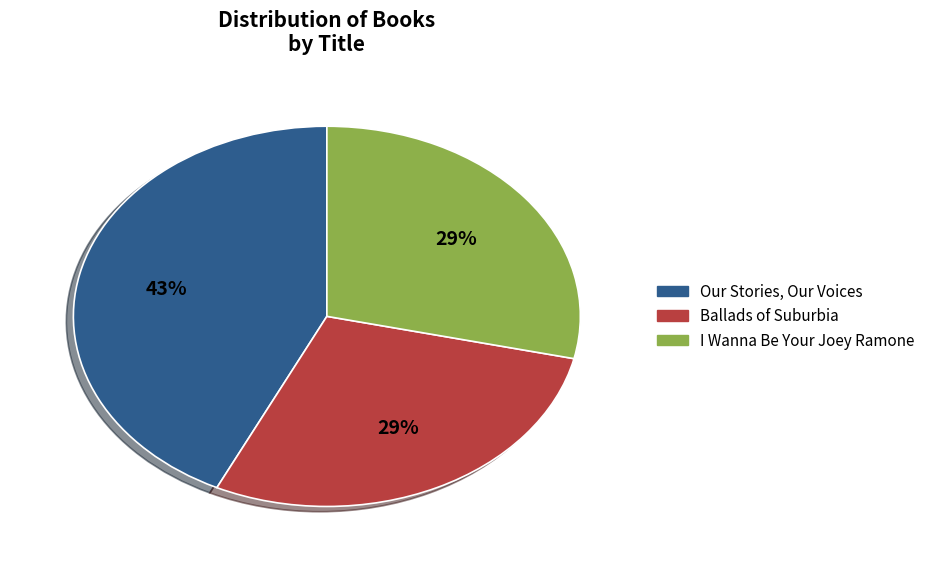

Approximately how many times larger is the value at I Wanna Be Your Joey Ramone compared to Ballads of Suburbia?

1.0